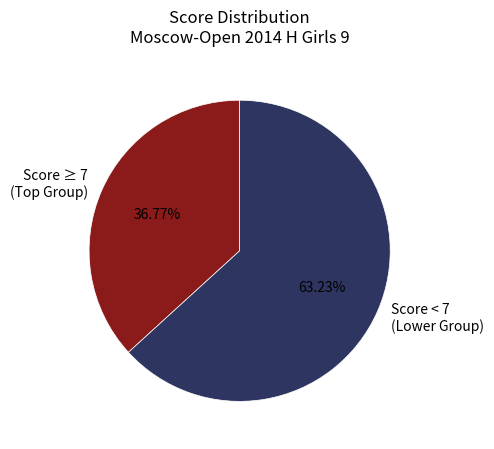

Rank the categories by value from highest to lowest.

Score < 7 (Lower Group), Score ≥ 7 (Top Group)